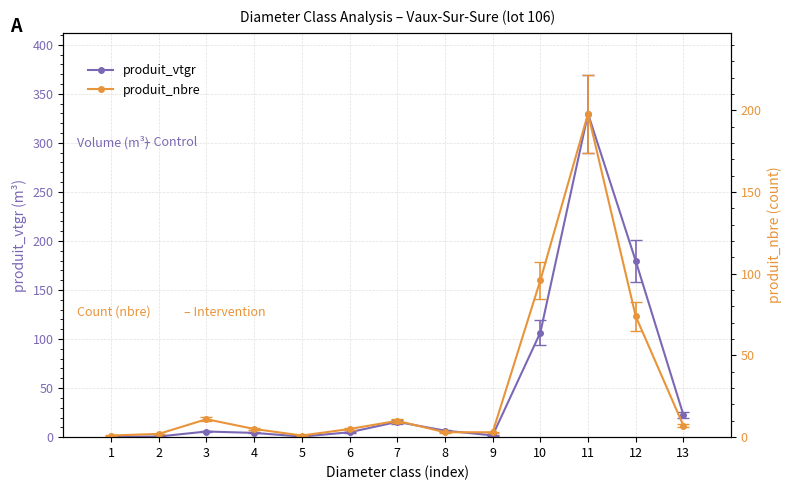

How many series are shown in this chart?

2